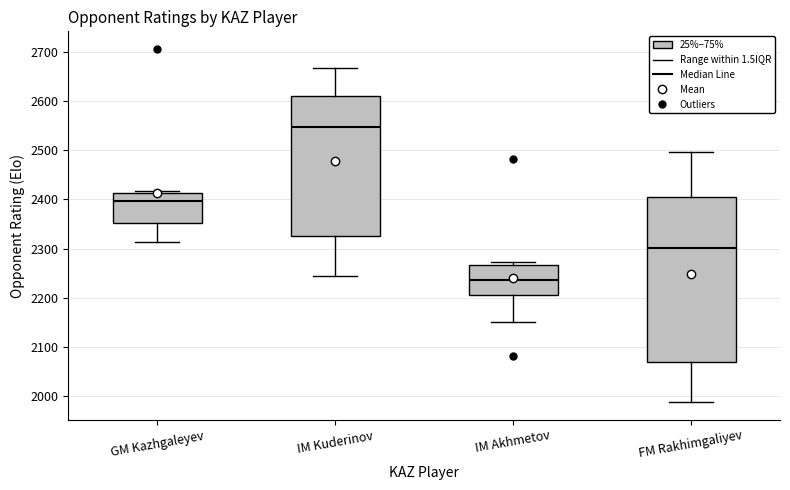

Reading left to right, transcribe this box plot: for each box, give where its median line is, the range the box spans, and where its two whiskers end, as read against the y-axis. The values are not printed on the chart, so give them approximately, as read against the axis.

GM Kazhgaleyev: median 2400, box 2350 to 2410, whiskers 2310 to 2420
IM Kuderinov: median 2550, box 2330 to 2610, whiskers 2250 to 2670
IM Akhmetov: median 2240, box 2210 to 2270, whiskers 2150 to 2270 (just above the box's upper edge)
FM Rakhimgaliyev: median 2300, box 2070 to 2410, whiskers 1990 to 2500